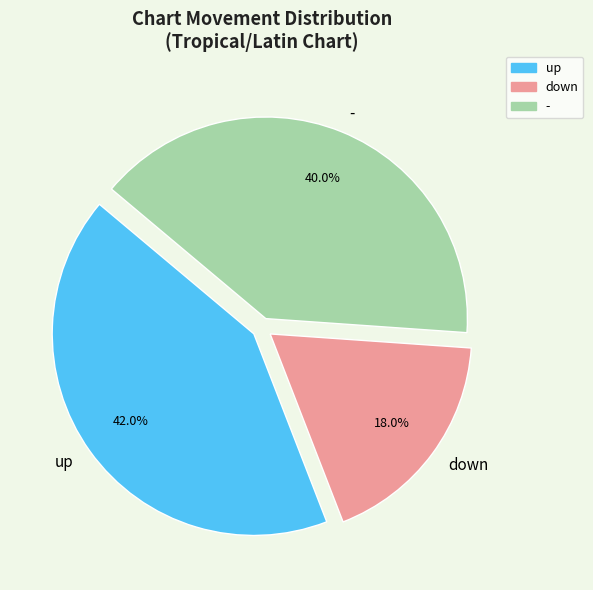

To the nearest percent, what is the difference between the up and - slice percentages?

2%